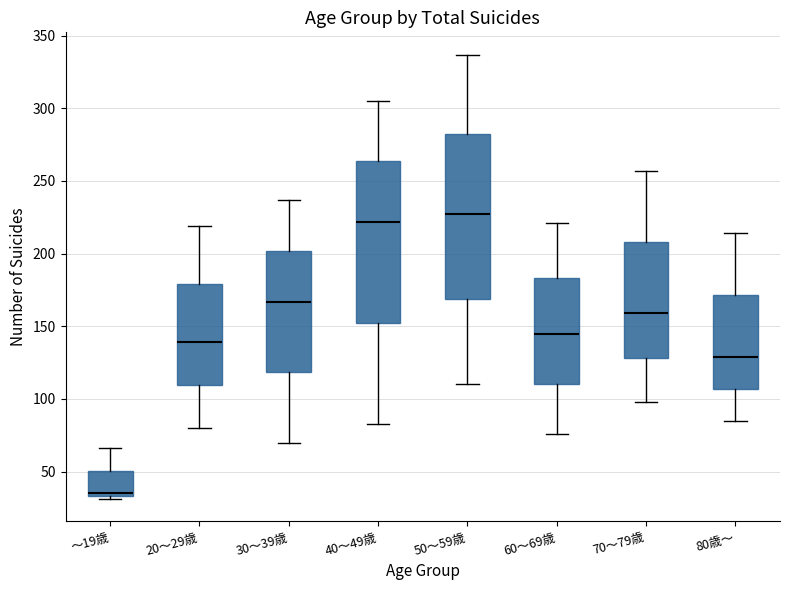

Reading left to right, transcribe this box plot: for each box, give where its median line is, the range the box spans, and where its two whiskers end, as read against the y-axis. The values are not printed on the chart, so give them approximately, as read against the axis.

～19歳: median 35 (just above the box's lower edge), box 35 to 50, whiskers 30 to 65
20～29歳: median 140, box 110 to 180, whiskers 80 to 220
30～39歳: median 165, box 120 to 200, whiskers 70 to 235
40～49歳: median 220, box 155 to 265, whiskers 85 to 305
50～59歳: median 225, box 170 to 280, whiskers 110 to 335
60～69歳: median 145, box 110 to 185, whiskers 75 to 220
70～79歳: median 160, box 130 to 210, whiskers 100 to 255
80歳～: median 130, box 105 to 170, whiskers 85 to 215